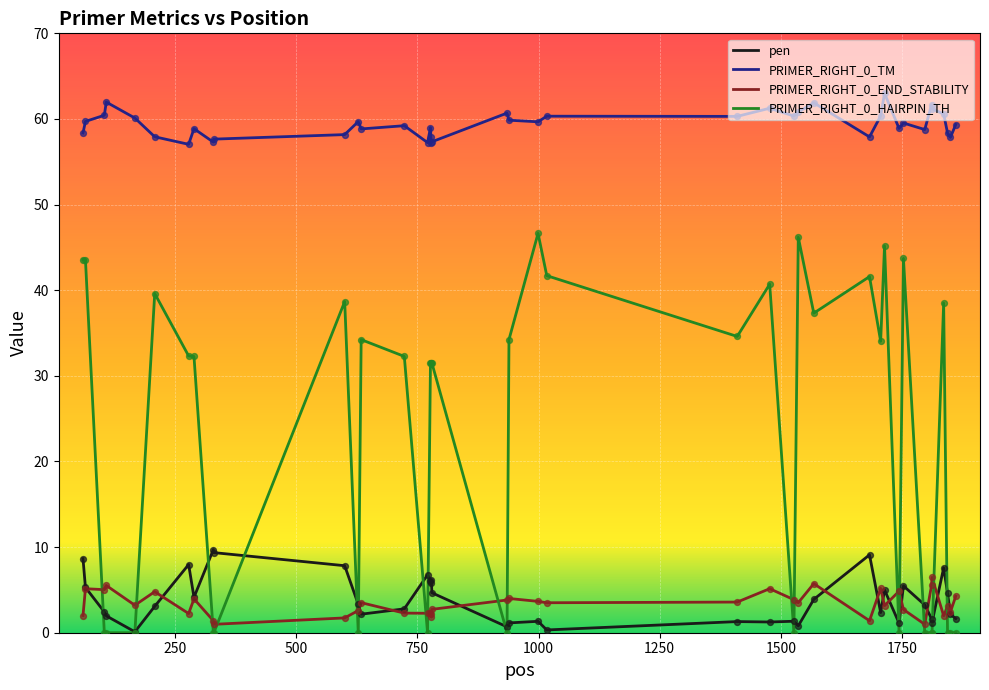

Which series has the largest total across all categories?

PRIMER_RIGHT_0_TM